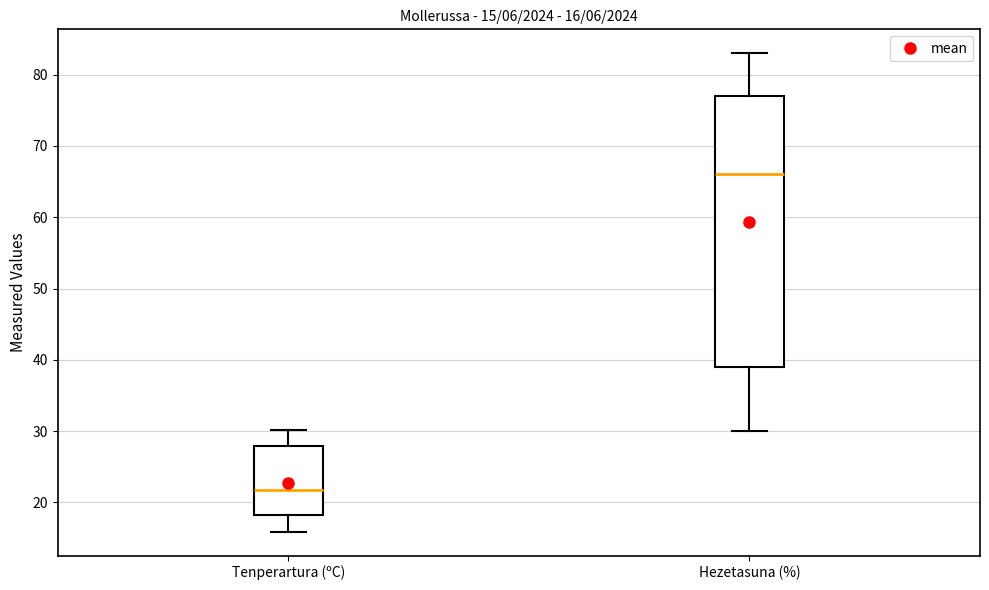

Which box has the highest median line?

Hezetasuna (%)